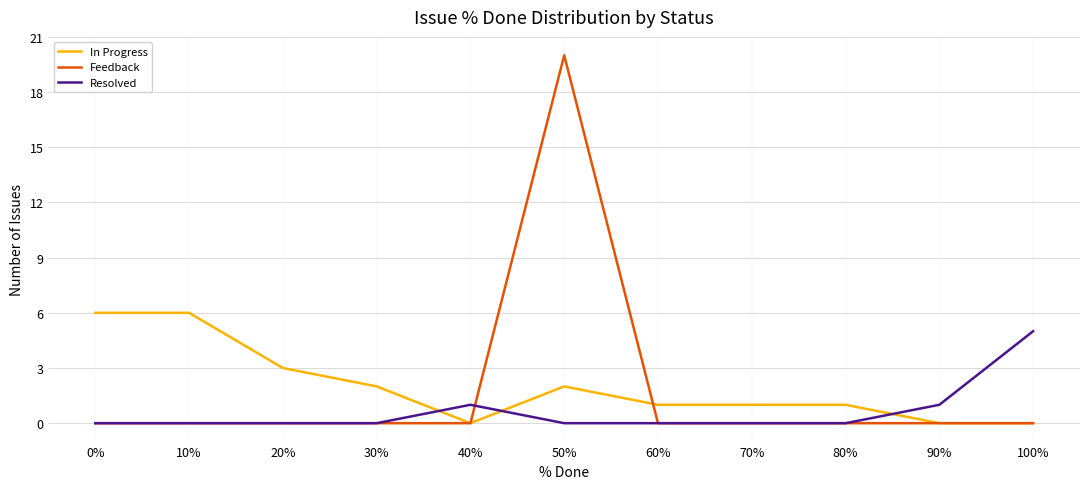

Reading right to left, what are all the values shown in this chart?

In Progress: 100%=0	90%=0	80%=1	70%=1	60%=1	50%=2	40%=0	30%=2	20%=3	10%=6	0%=6
Feedback: 100%=0	90%=0	80%=0	70%=0	60%=0	50%=20	40%=0	30%=0	20%=0	10%=0	0%=0
Resolved: 100%=5	90%=1	80%=0	70%=0	60%=0	50%=0	40%=1	30%=0	20%=0	10%=0	0%=0